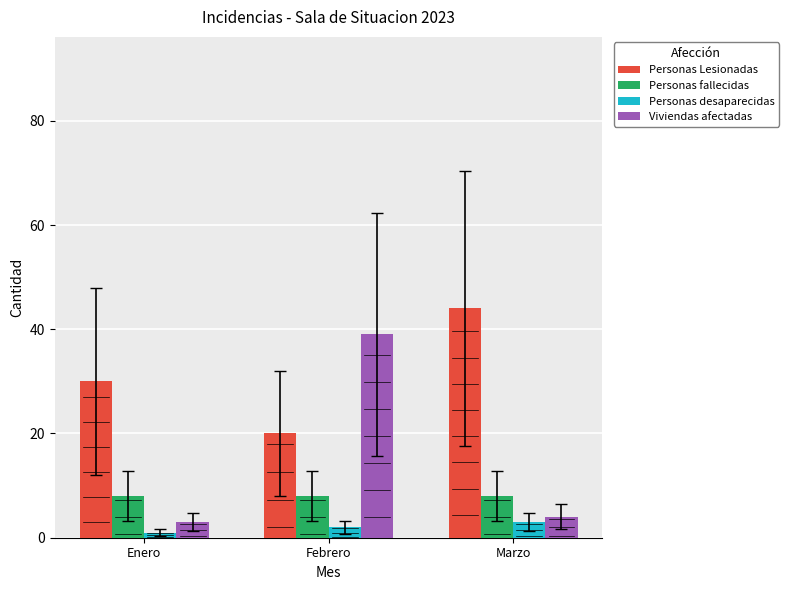

What is the label of the 3rd bar from the right?

Enero